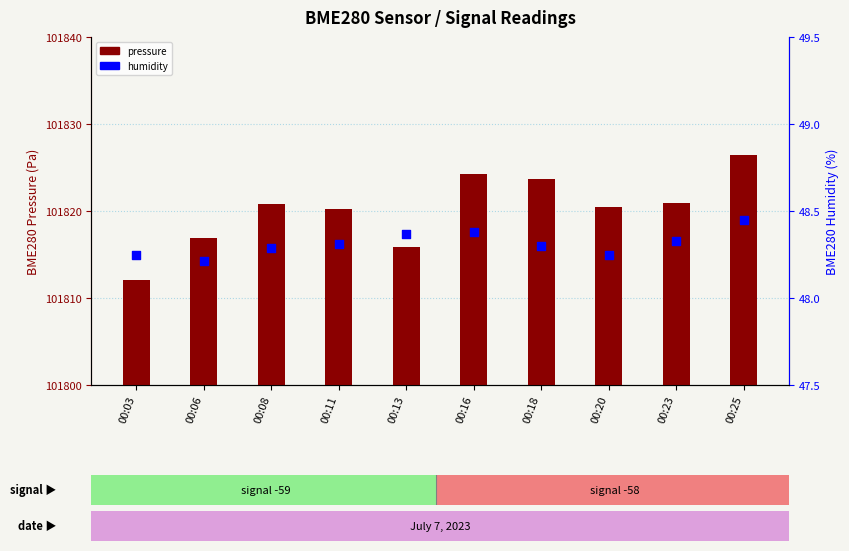

What are all the series names shown in the legend?

BME280 pressure, BME280 humidity